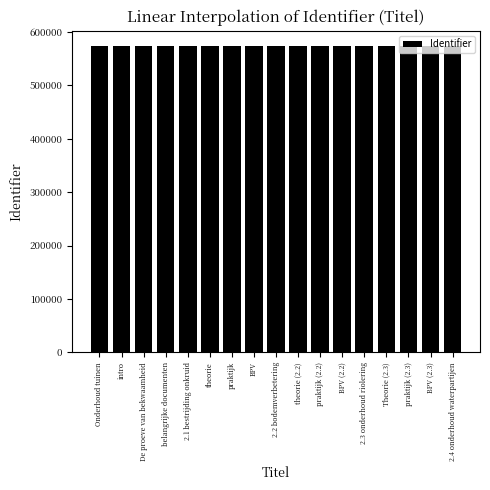

What is the greatest value displayed?

573685